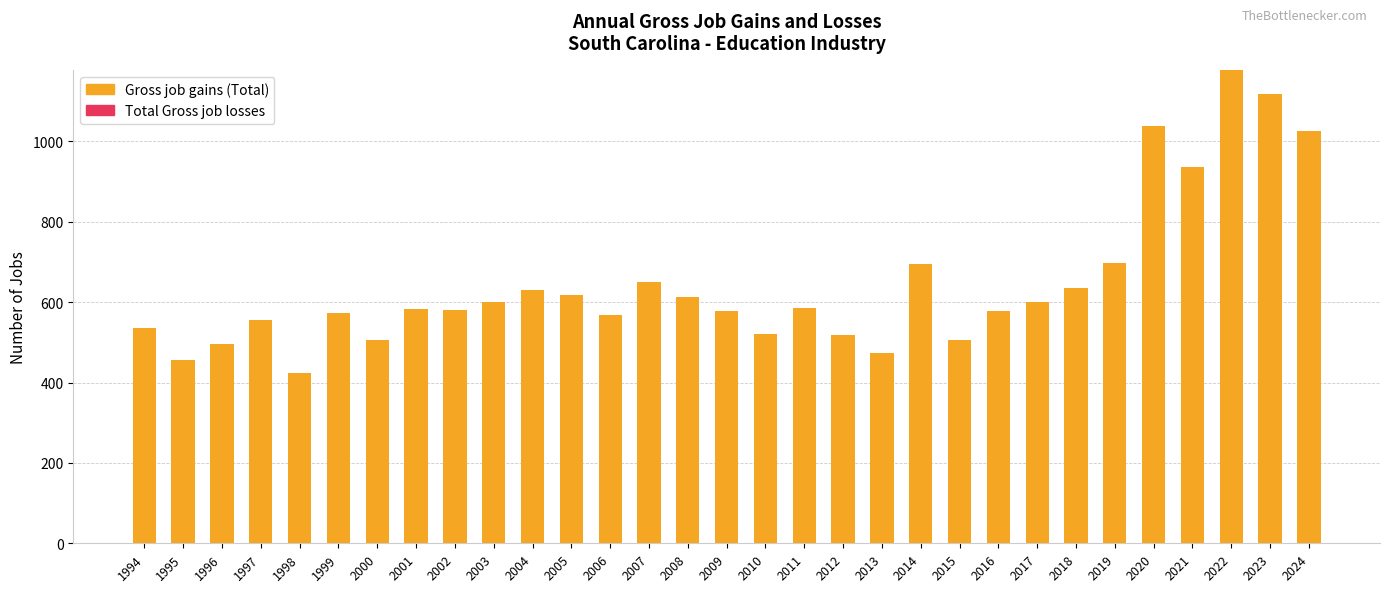

What is the sum of all values?

20071